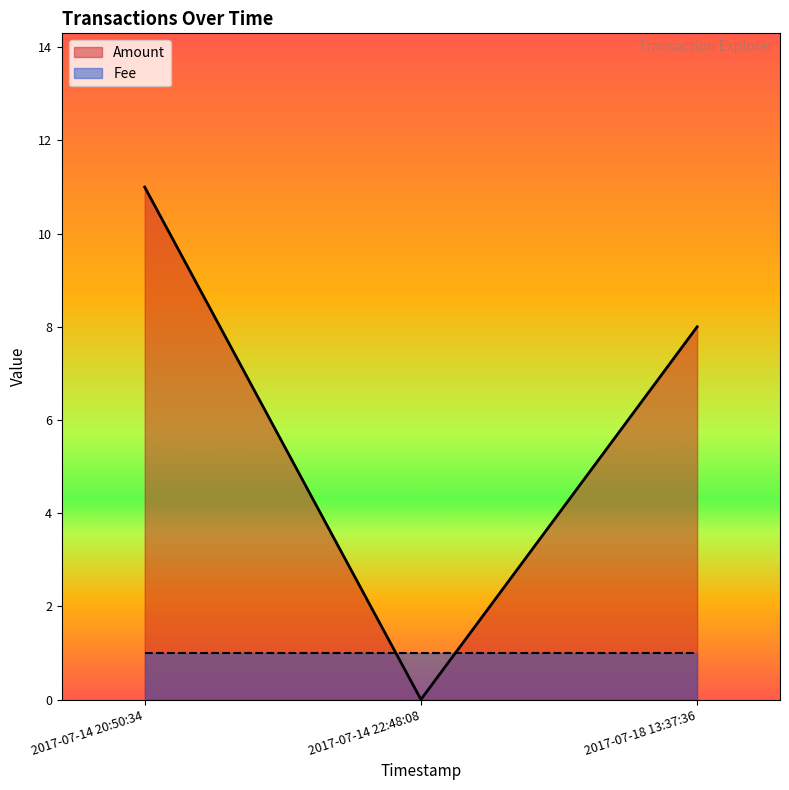

Rank the categories by Amount value from highest to lowest.

2017-07-14 20:50:34, 2017-07-18 13:37:36, 2017-07-14 22:48:08